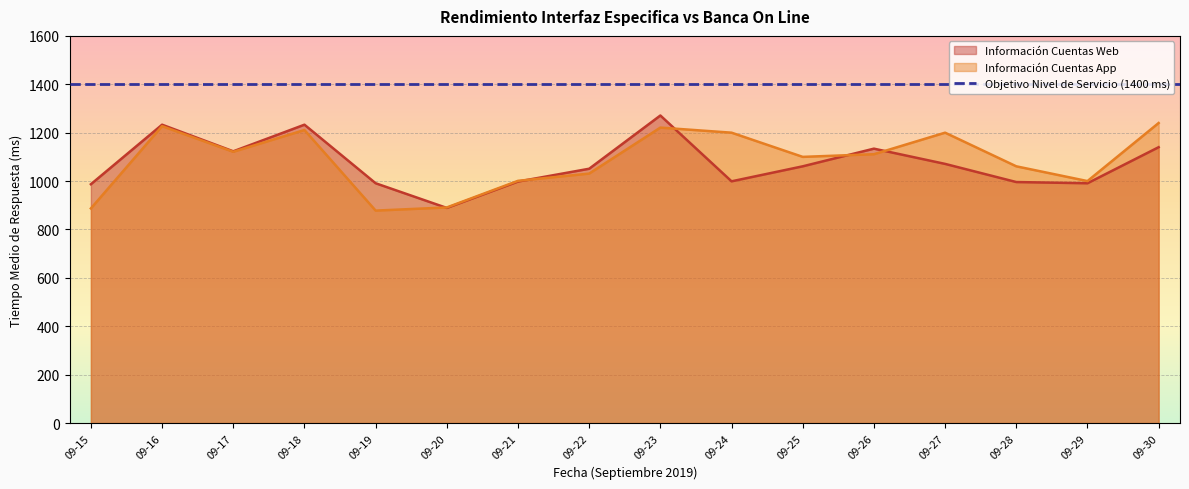

Reading right to left, extract all data points from this chart.

Información Cuentas Web: 1140	991	996	1071	1134	1061	999	1271	1051	998	889	991	1233	1123	1233	987
Información Cuentas App: 1240	1000	1061	1200	1111	1100	1200	1221	1031	1001	891	878	1211	1121	1227	887